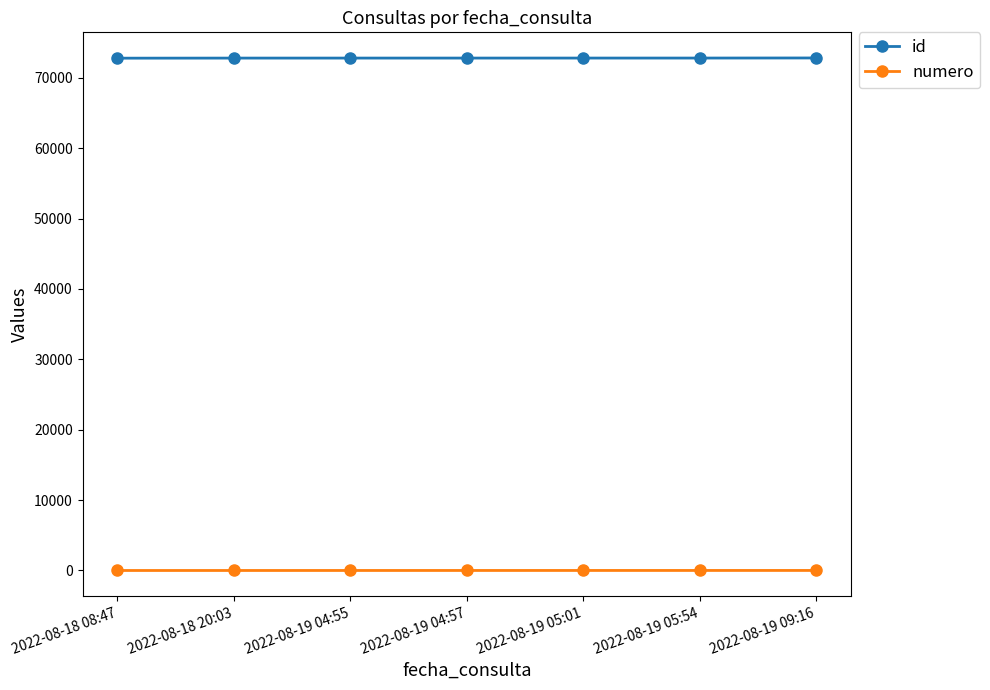

True or false: numero and id intersect in this chart.

False